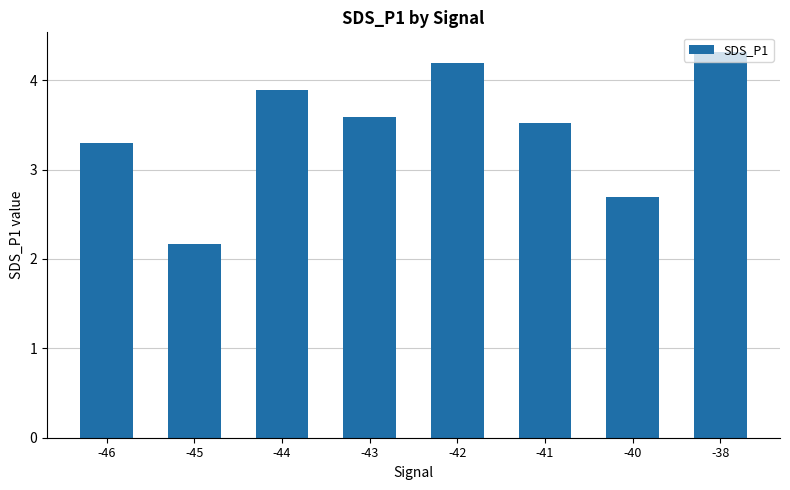

The value at -43 is 3.6. True or false?

True